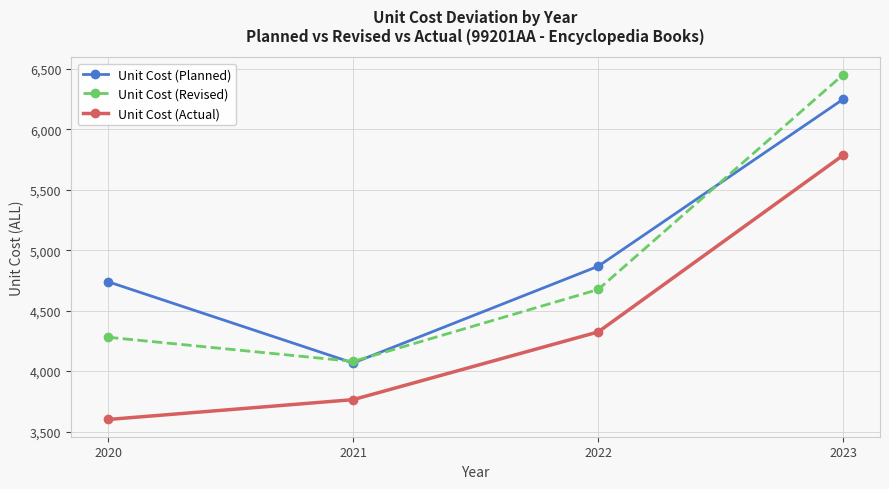

Is the value of Unit Cost (Planned) at 2021 greater than the value of Unit Cost (Revised) at 2023?

No